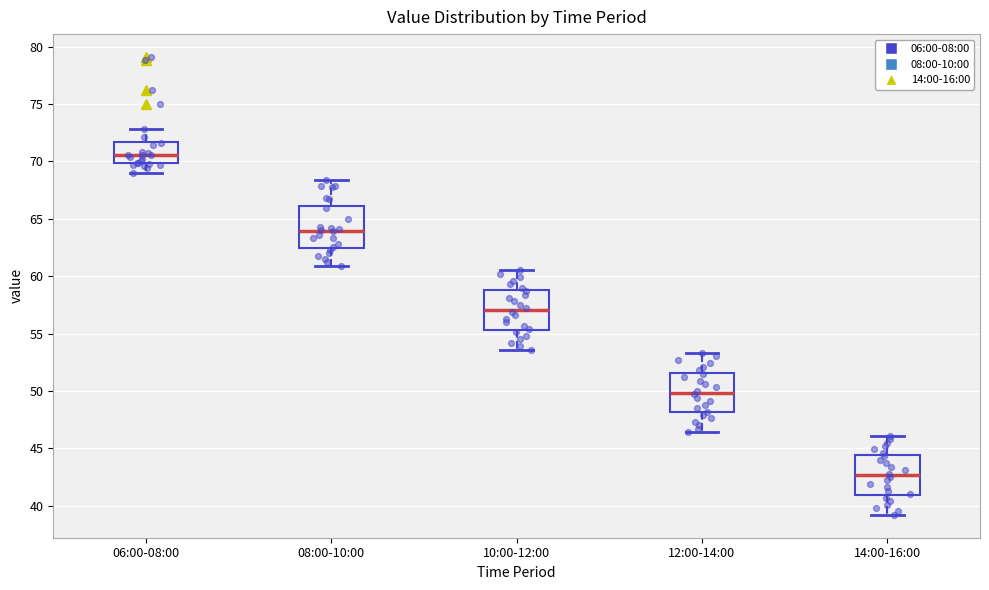

Reading left to right, read every box against the y-axis: the position of its median line, the range the box covers, and the ends of its whiskers. The values are not printed on the chart, so give them approximately, as read against the axis.

06:00-08:00: median 70.5, box 70.0 to 71.5, whiskers 69.0 to 73.0
08:00-10:00: median 64.0, box 62.5 to 66.0, whiskers 61.0 to 68.5
10:00-12:00: median 57.0, box 55.5 to 59.0, whiskers 53.5 to 60.5
12:00-14:00: median 50.0, box 48.0 to 51.5, whiskers 46.5 to 53.5
14:00-16:00: median 42.5, box 41.0 to 44.5, whiskers 39.0 to 46.0